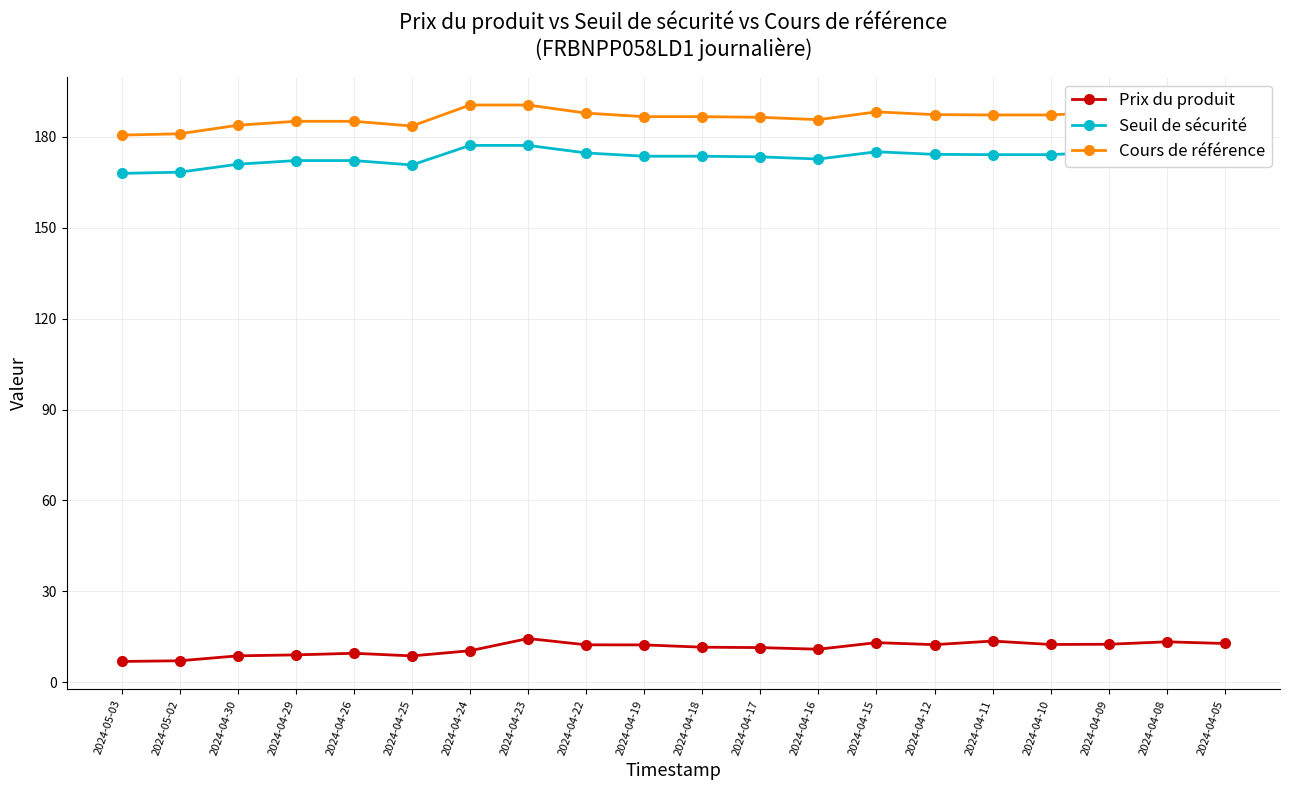

What is the sum of the Cours de référence values at 2024-04-25 and 2024-04-24?

374.2